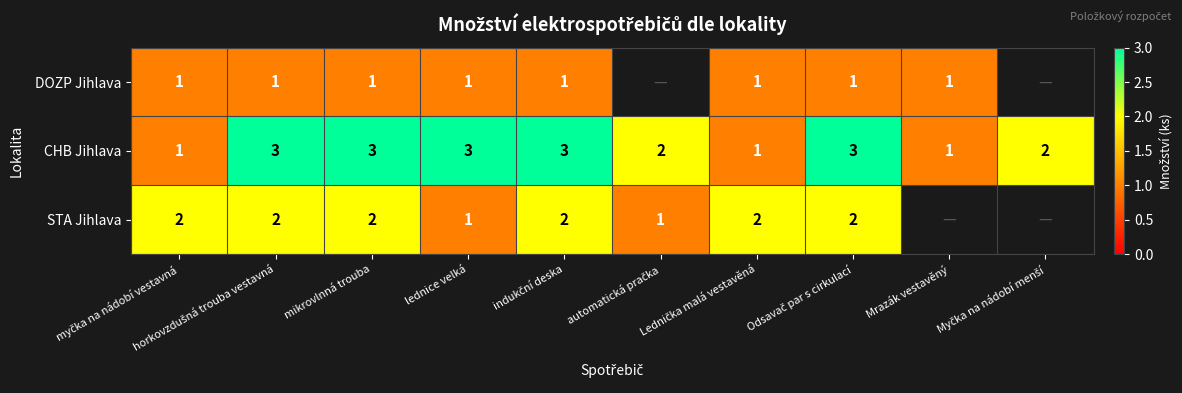

What is the maximum value for CHB Jihlava?

3